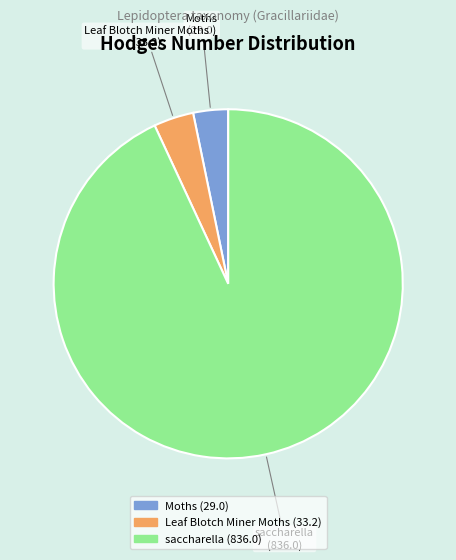

Is there any slice that represents more than half of the pie?

Yes